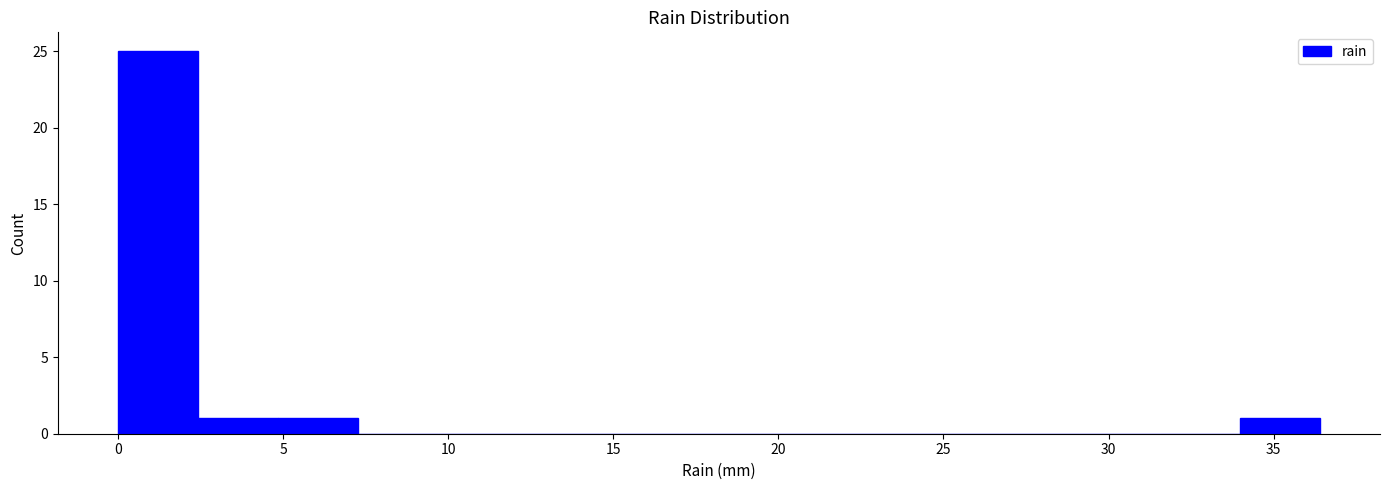

What is the height of the bar covering 5.0 to 7.5 on the x-axis? Neither the bar edges nor the heights are printed on the chart, so give them approximately, as read against the axes.

1